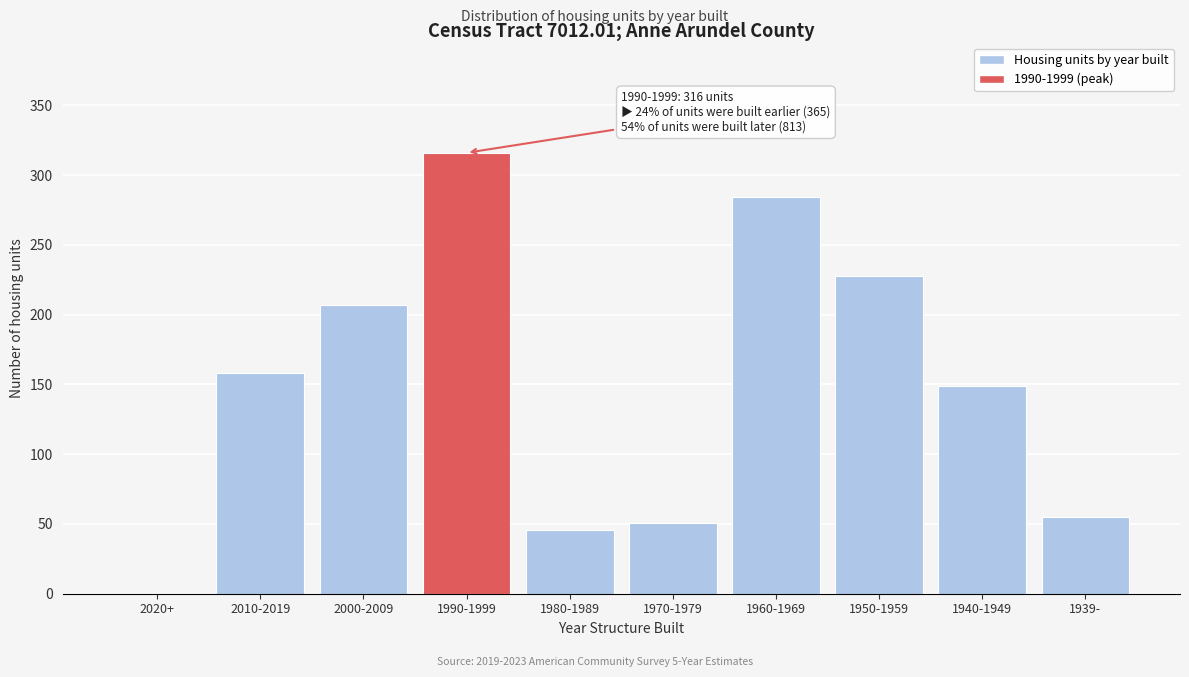

Reading right to left, what are all the values shown in this chart?

1939-=55	1940-1949=149	1950-1959=228	1960-1969=284	1970-1979=51	1980-1989=46	1990-1999=316	2000-2009=207	2010-2019=158	2020+=0